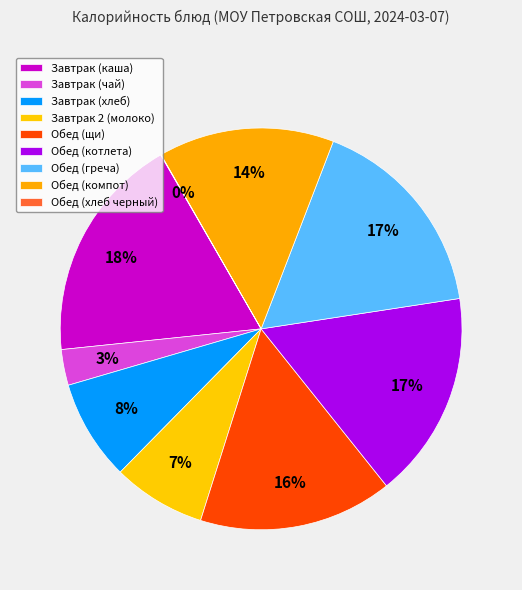

Combined, do Обед (хлеб черный) and Обед (греча) account for over 50%?

No